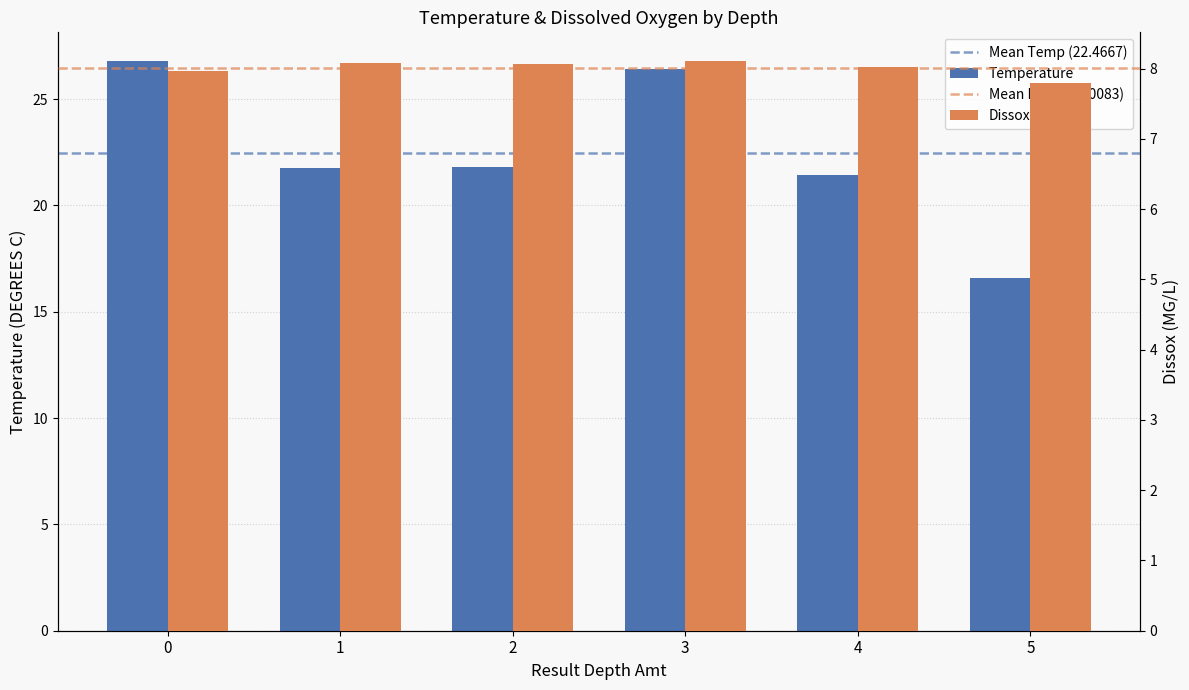

List the series in order of their overall mean, lowest first.

Dissox, Temperature